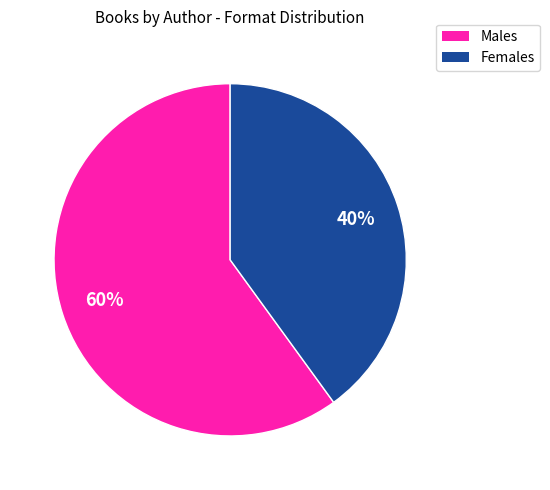

Is there a majority slice in this chart?

Yes